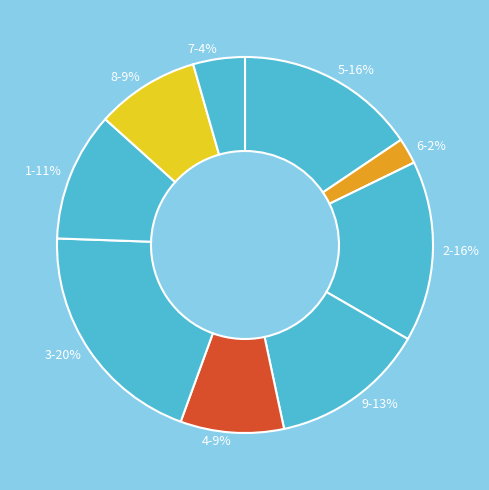

Which slice is the smallest?

6